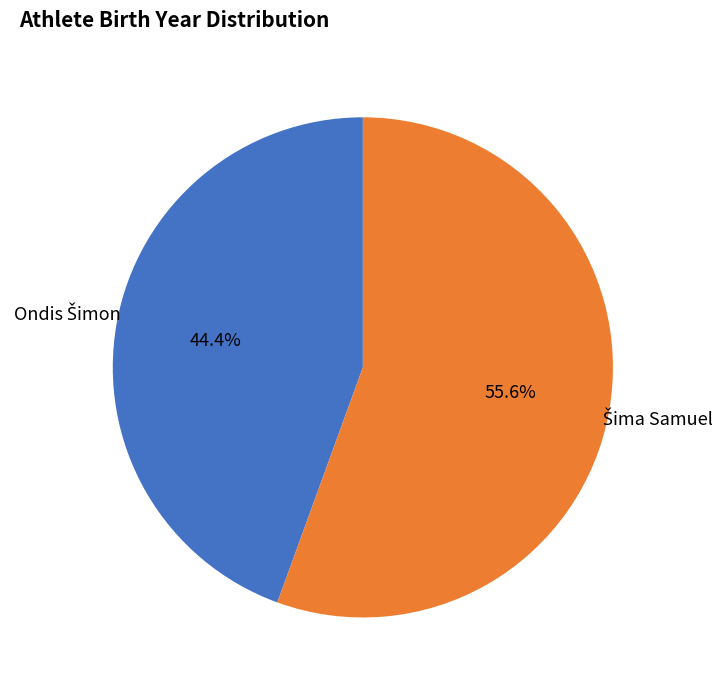

Is there any slice that represents more than half of the pie?

Yes